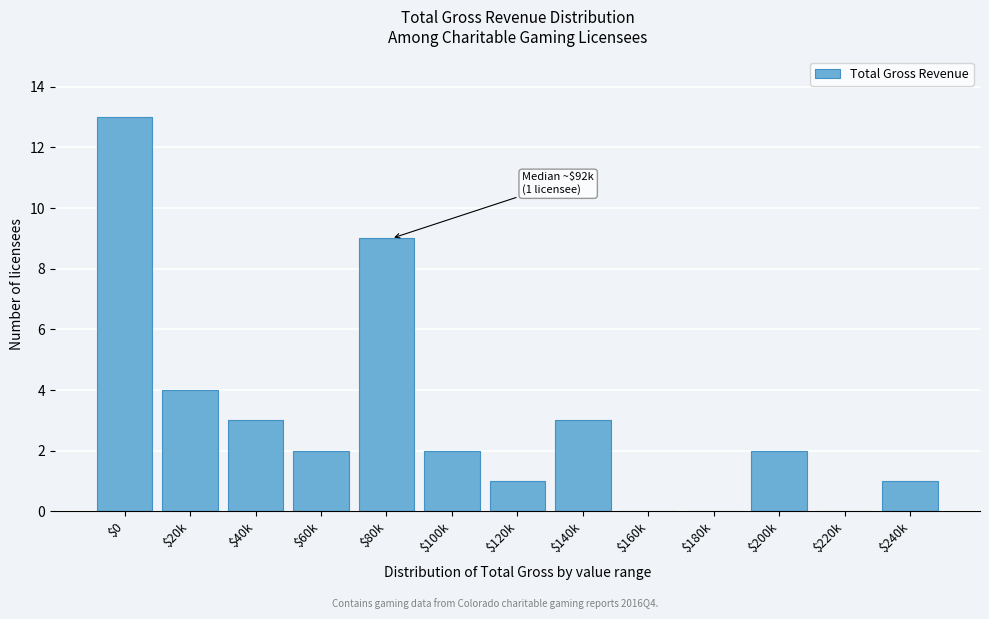

At which category does the chart reach its peak across all series?

$0